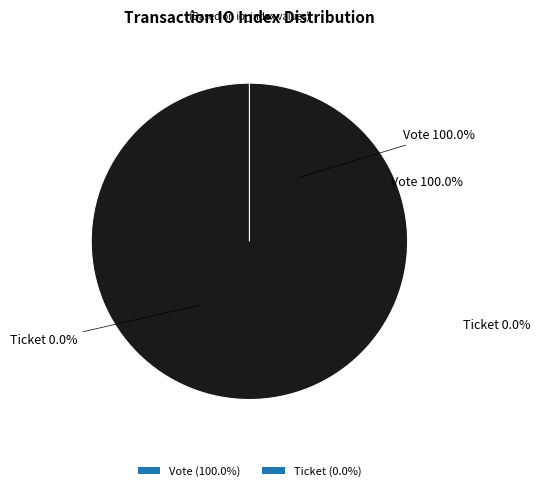

Which category has the smallest portion of the pie?

Ticket (io_index=0)